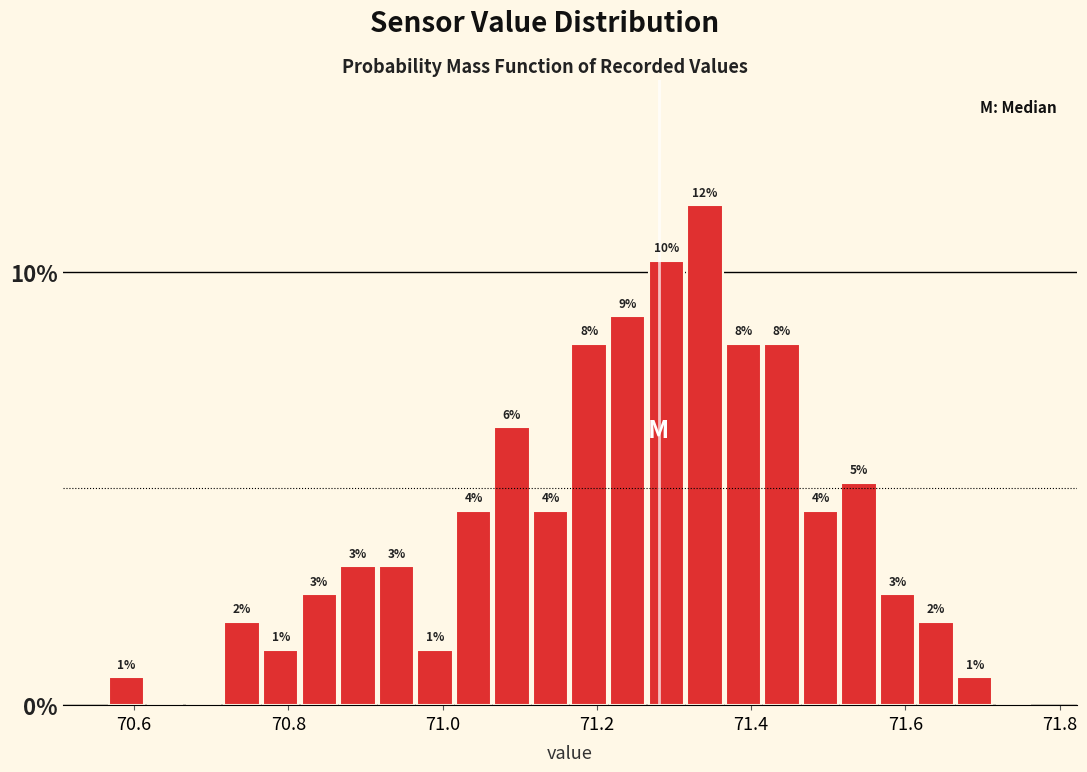

Read against the x-axis, roughly where is the centre of the tallest bar?

71.34